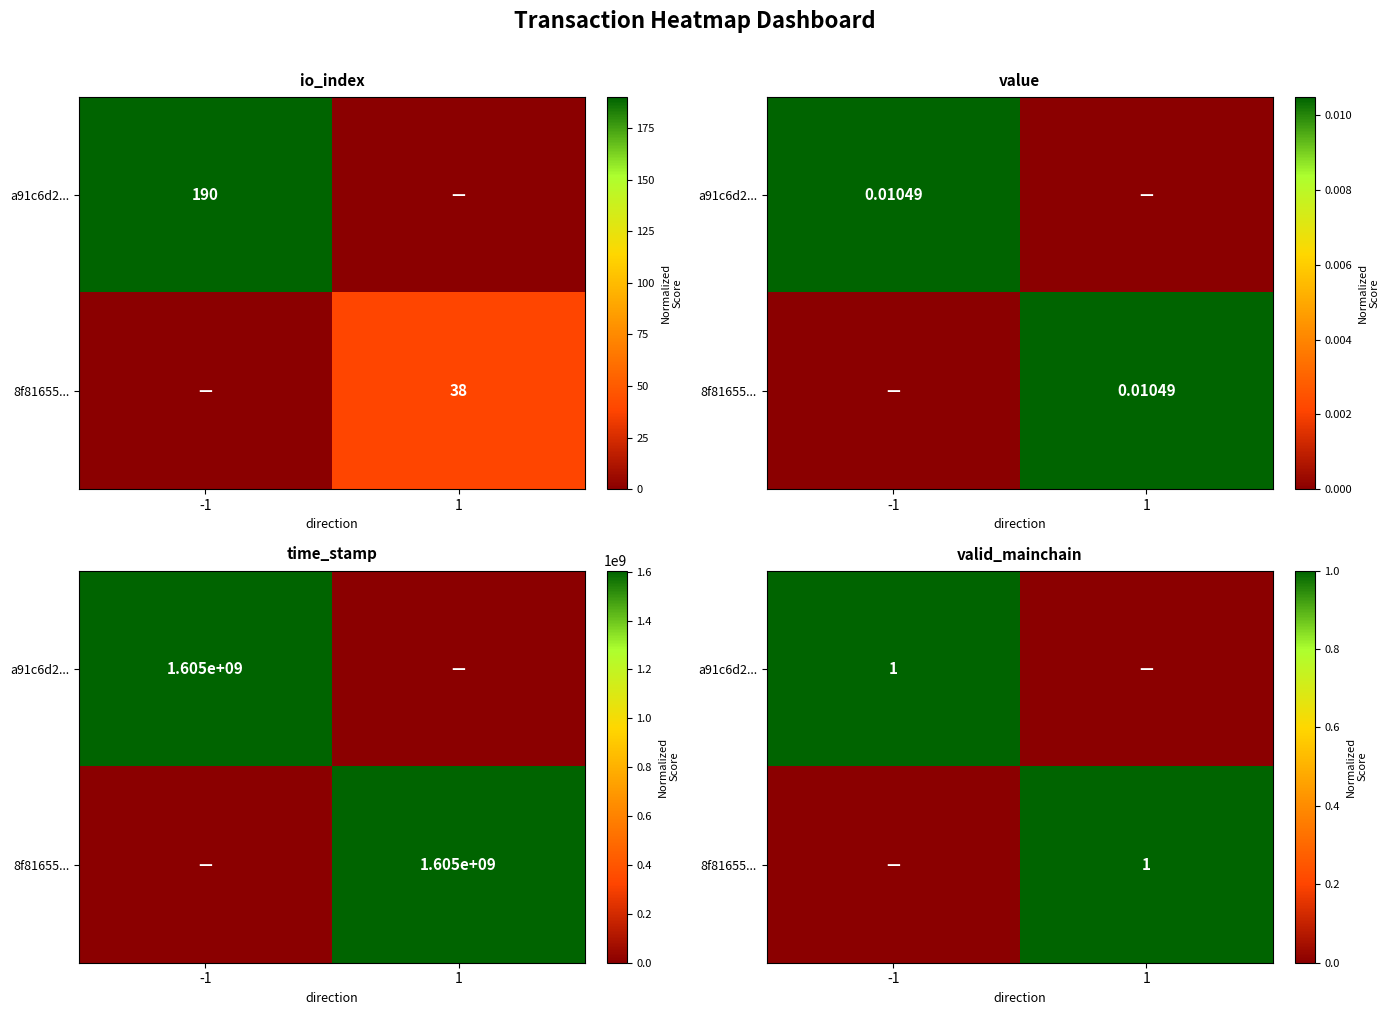

Count the 8f81655... values in the range 0 to 1.

2